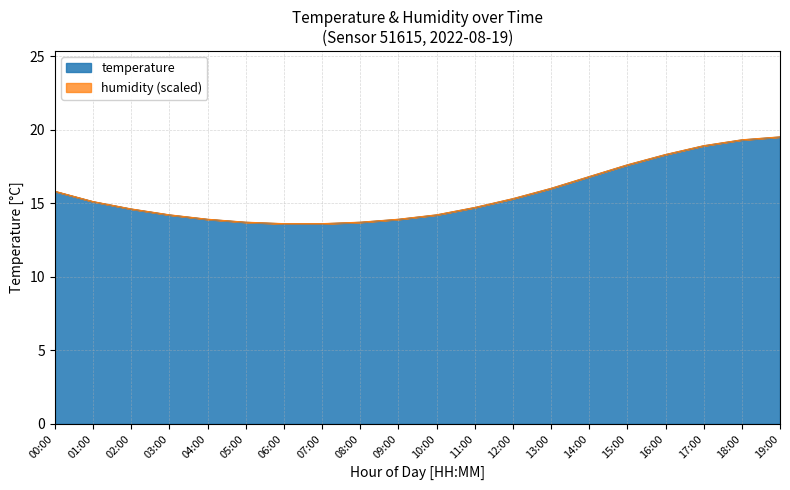

At which label does the data first exceed 15?

00:00